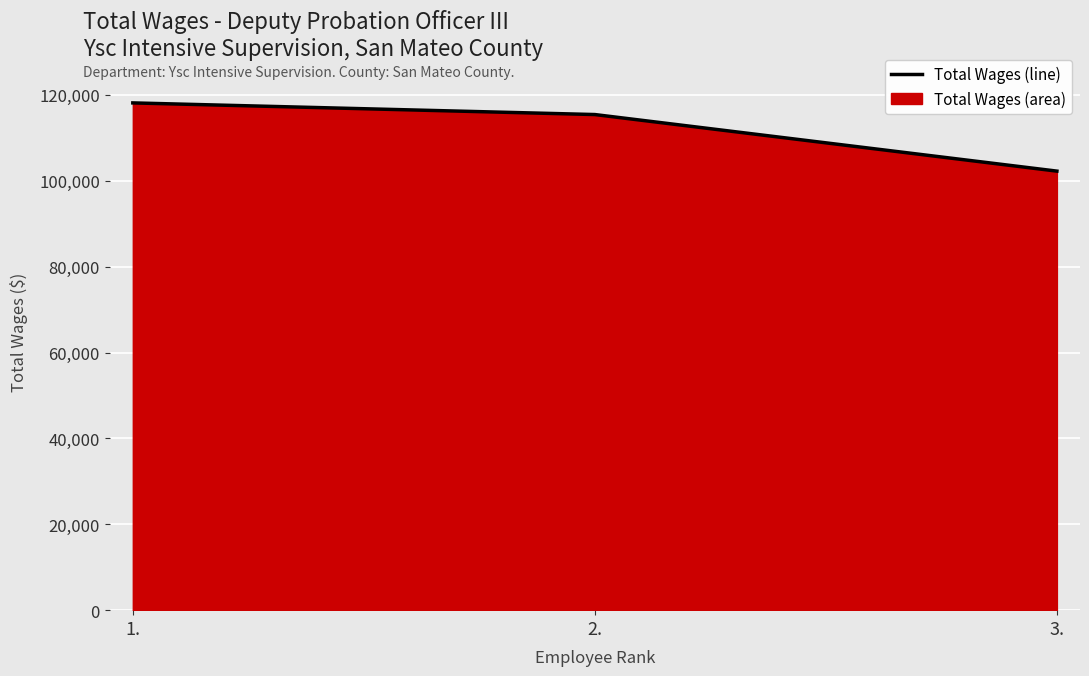

Where is the data nearest to the value 110200?

2.